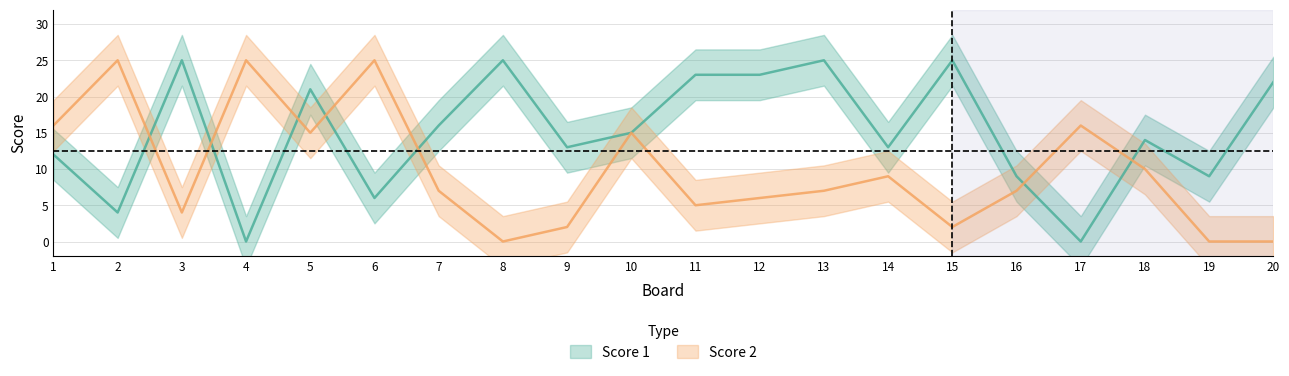

What is the difference between the second highest and minimum values in the Score 1 series?

25